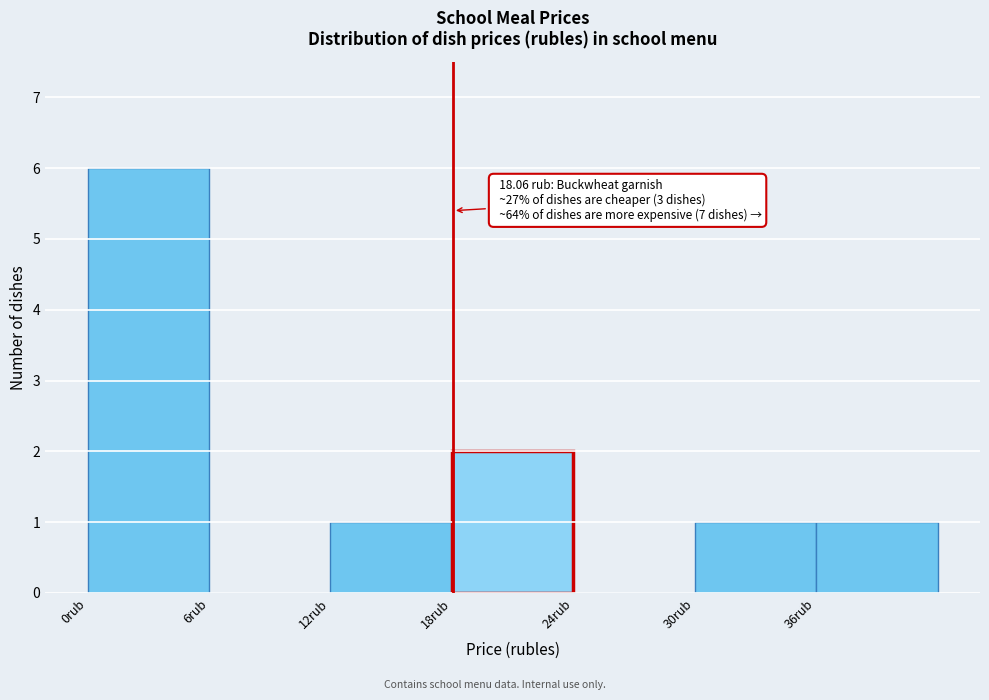

Which range on the x-axis has the tallest bar?

0 to 6